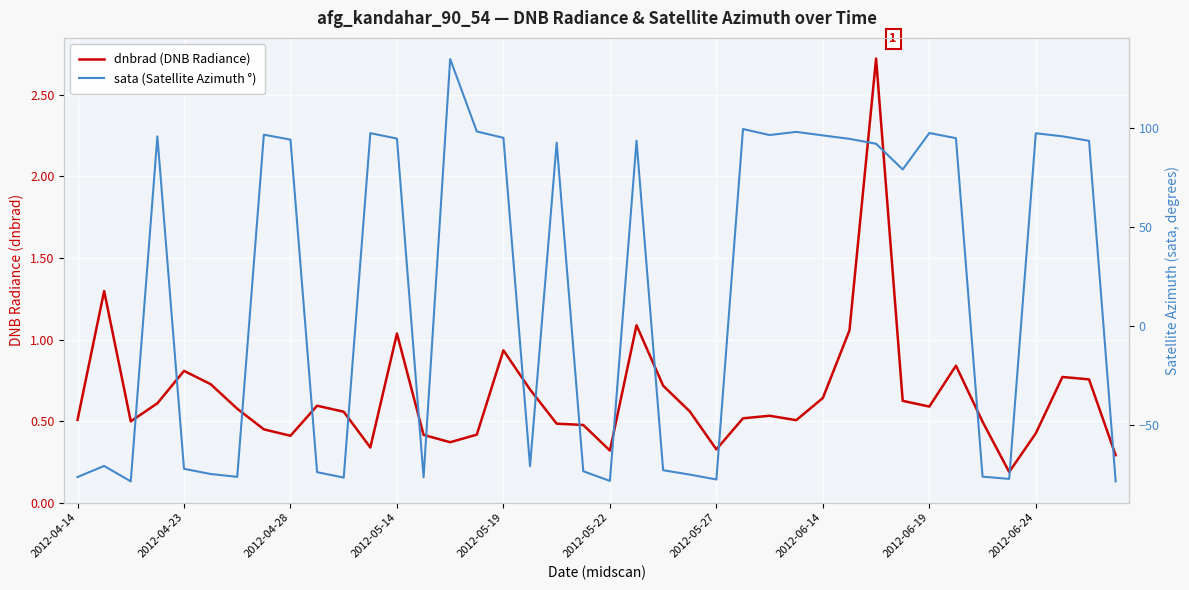

Is it true that dnbrad (DNB Radiance) equals 0.3 at 2012-05-27?

True